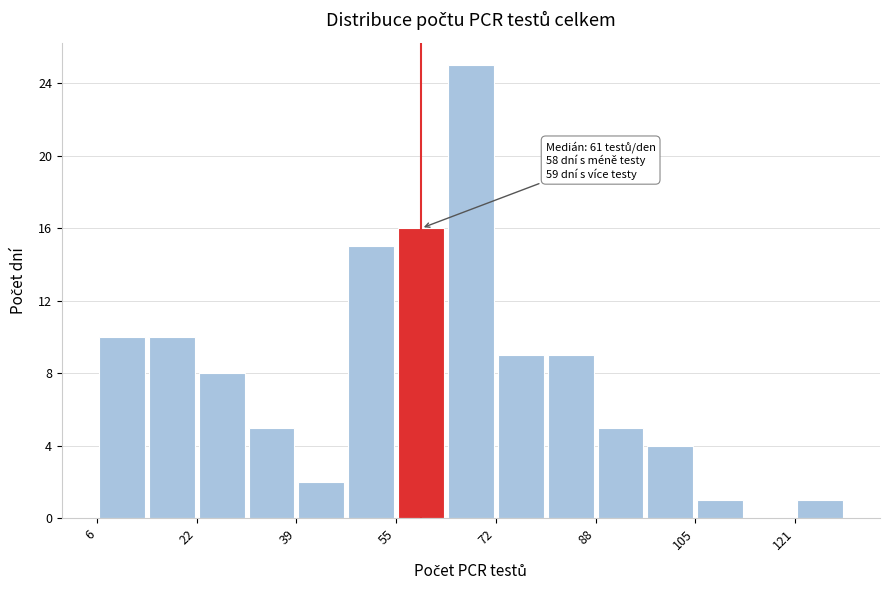

Which range on the x-axis has the tallest bar?

64 to 72